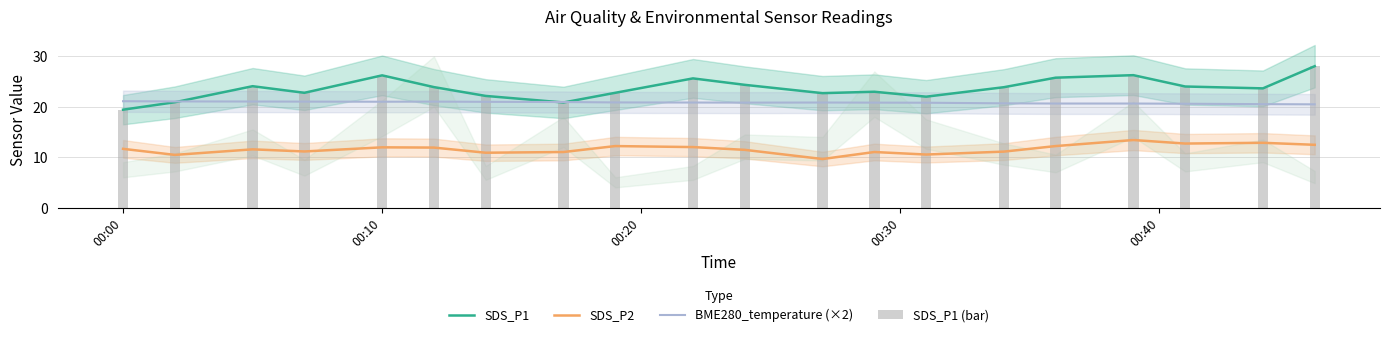

What are all the series names shown in the legend?

SDS_P1, SDS_P2, BME280_temperature (×2), SDS_P1 (bar)